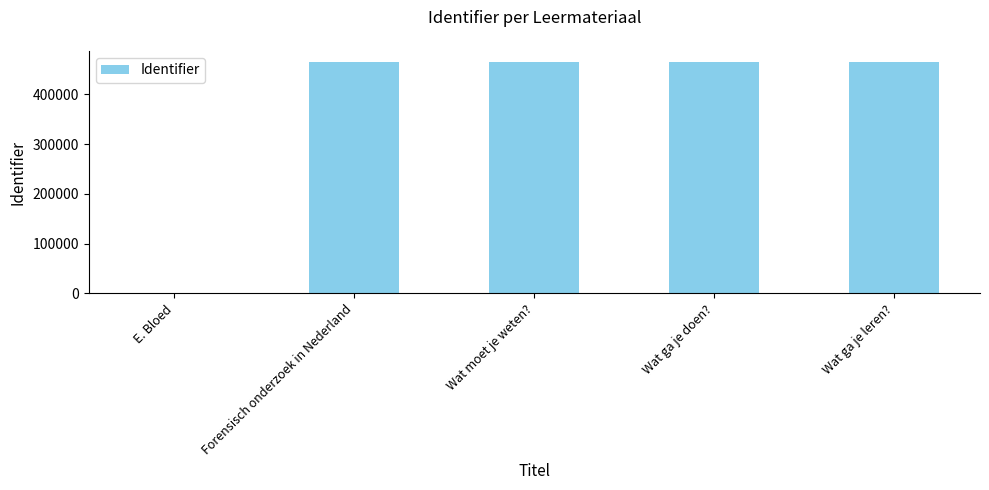

What is the ratio of the value at Wat ga je doen? to the value at Wat moet je weten??

1.0